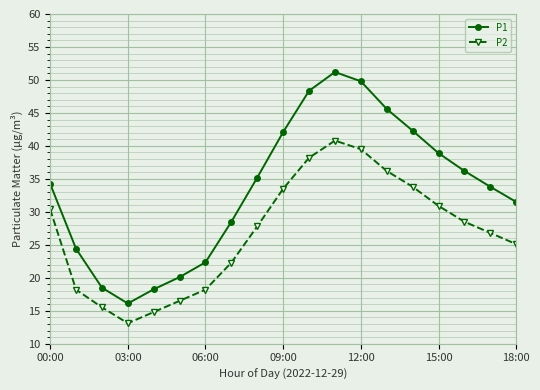

What is the sum of all P2 values?

510.1